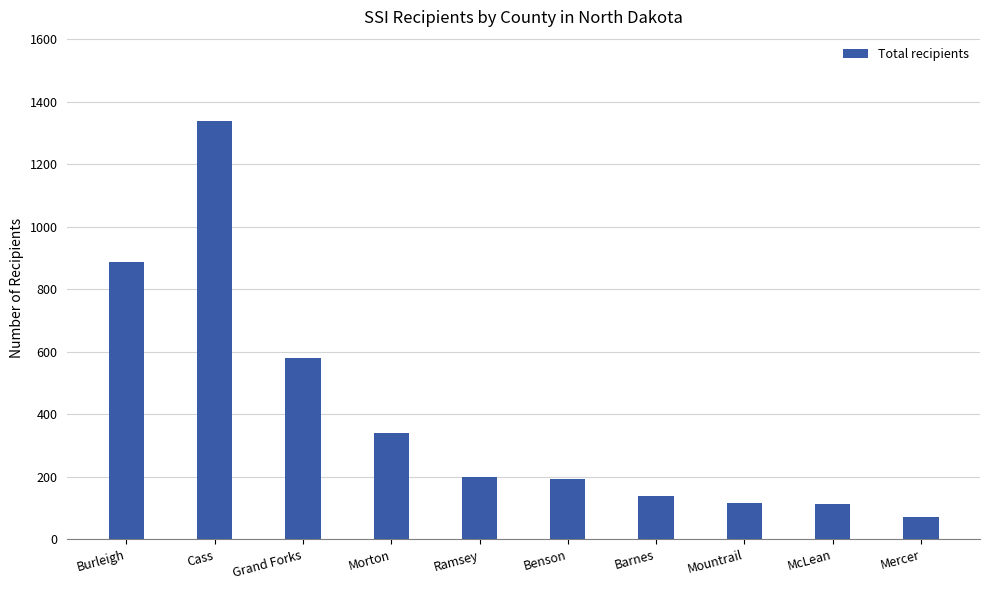

What position from the left is Benson?

6